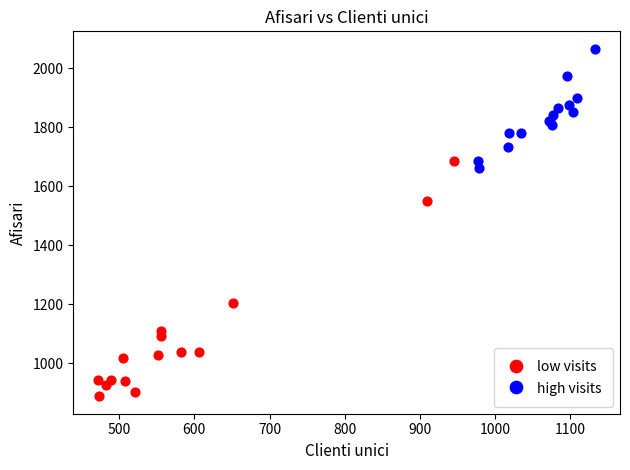

Which series contains the highest Y value?

high visits